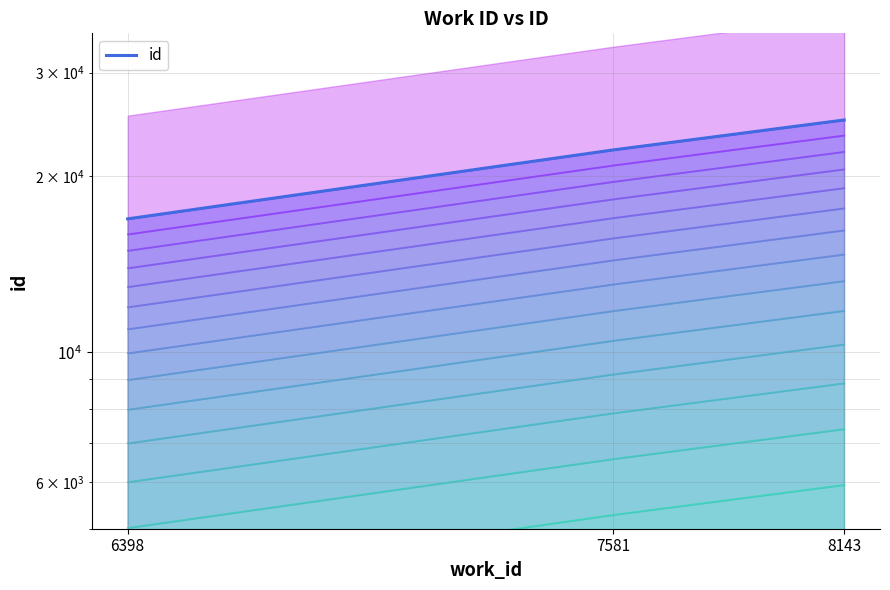

Does the chart have visible grid lines?

Yes